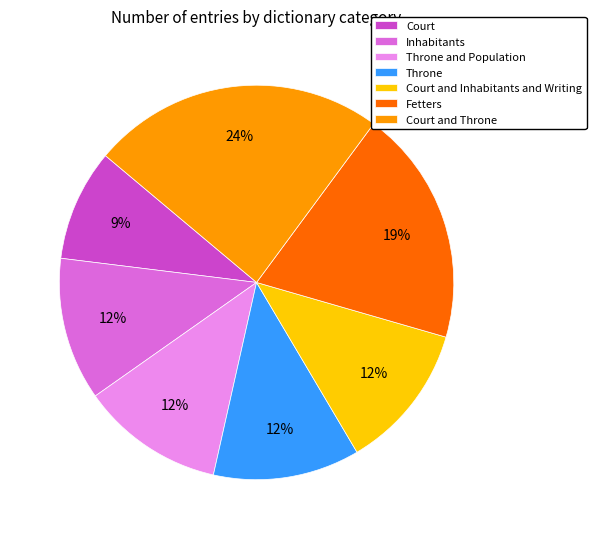

Between Fetters and Court and Throne, which is larger?

Court and Throne